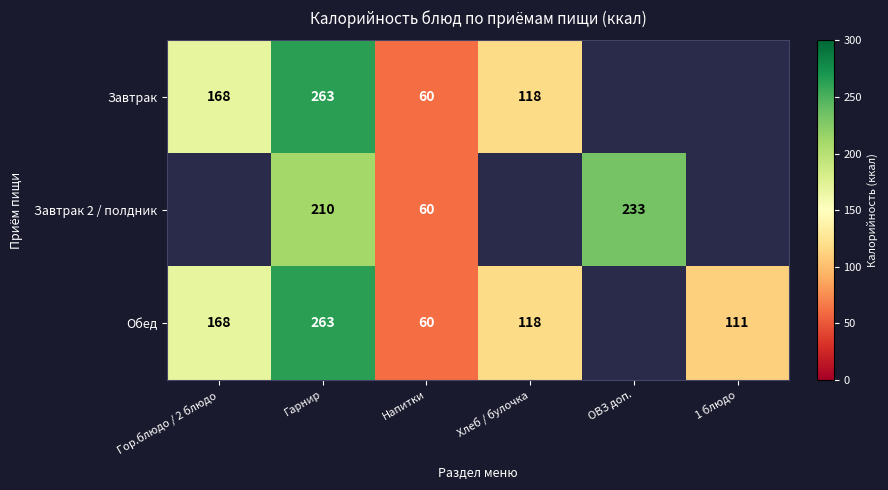

What is the sum of the Обед values at Гор.блюдо / 2 блюдо and Гарнир?

431